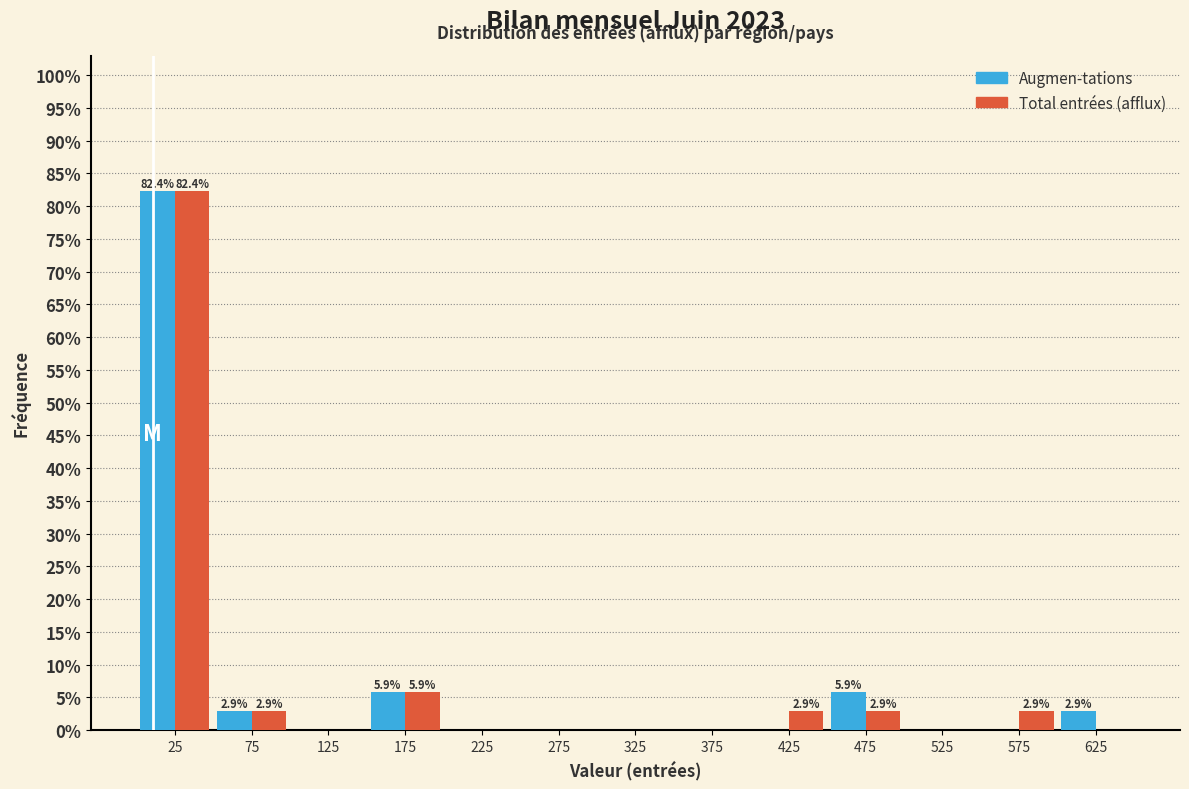

In the Total entrées (afflux) series, which range on the x-axis has the tallest bar?

0 to 50